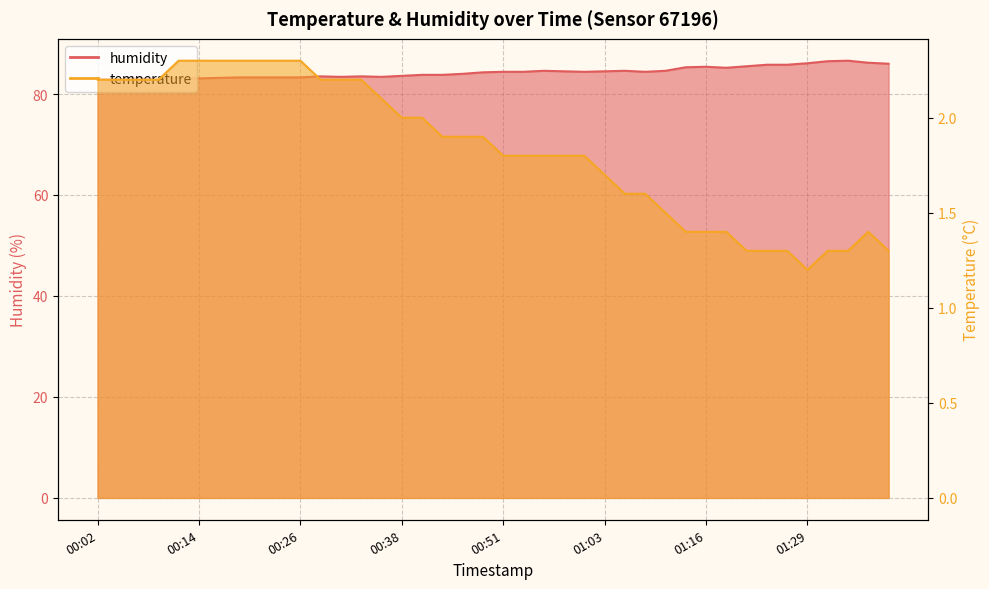

Does the chart have visible grid lines?

Yes